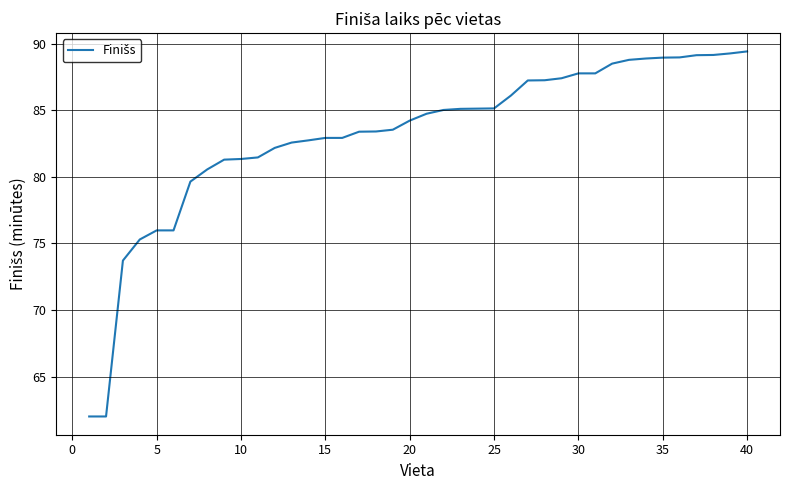

What is the maximum value shown in the chart?

89.4